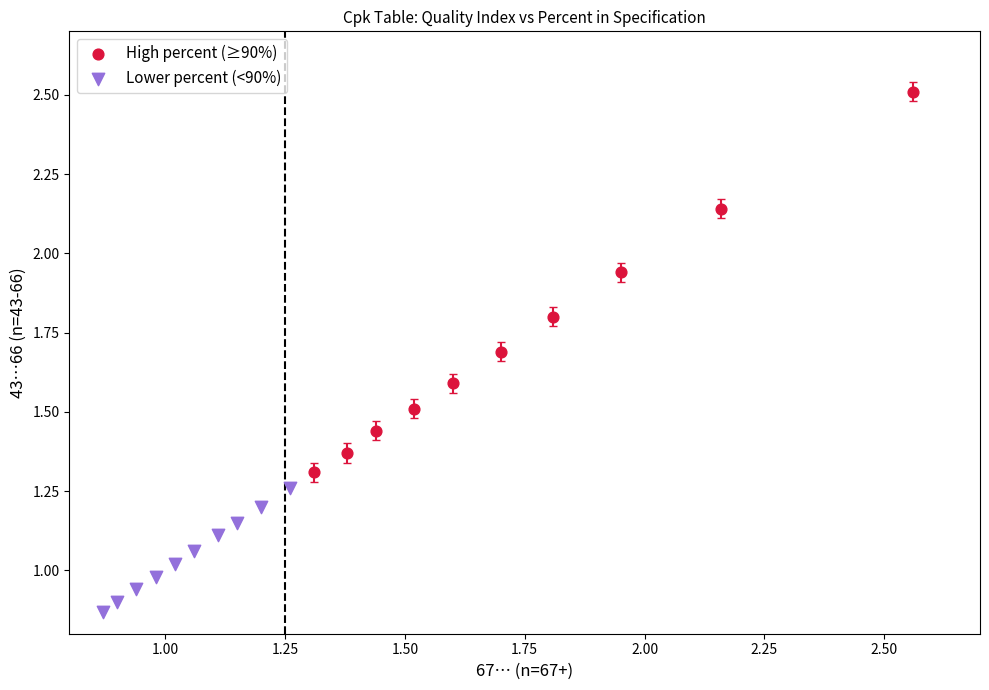

Which series has the largest Y range (max minus min)?

High percent (≥90%)